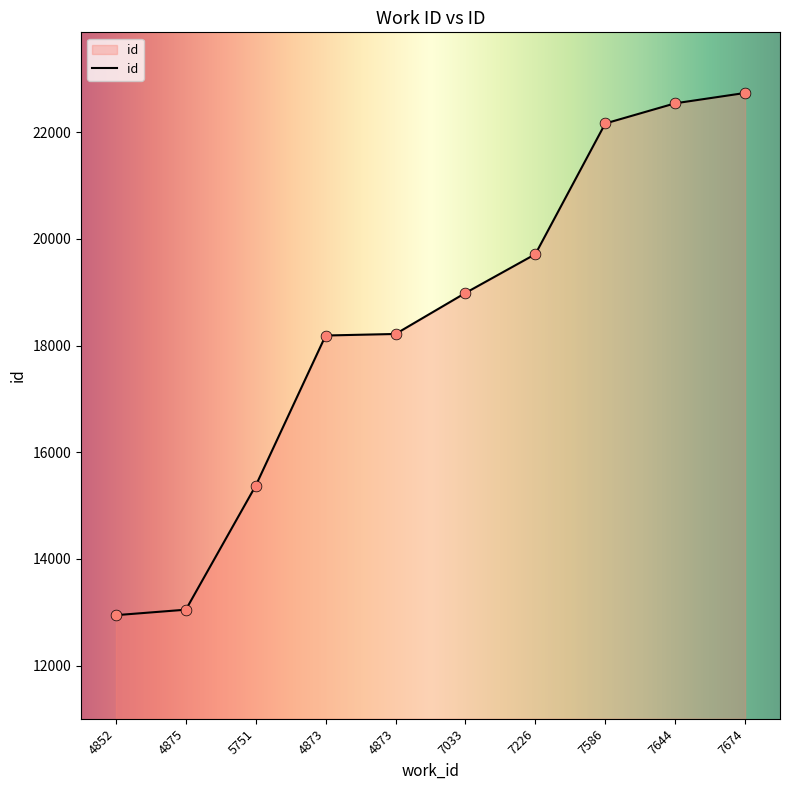

Approximately how many times larger is the value at 7226 compared to 5751?

1.3